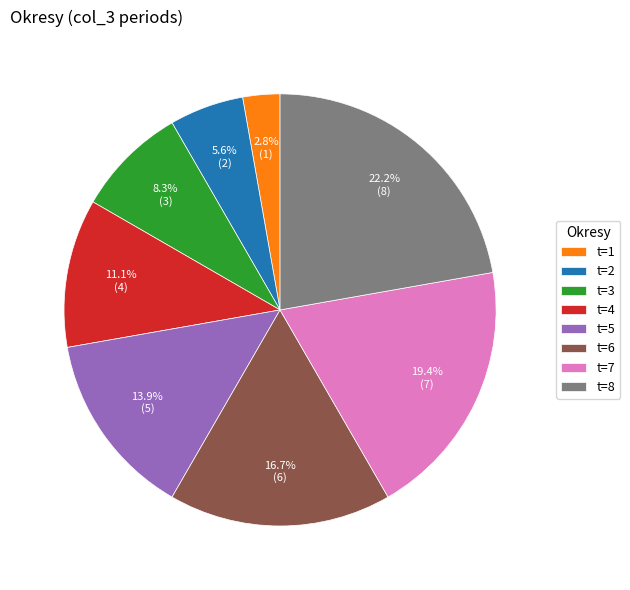

To the nearest percent, what is the combined percentage of t=1 and t=4?

14%